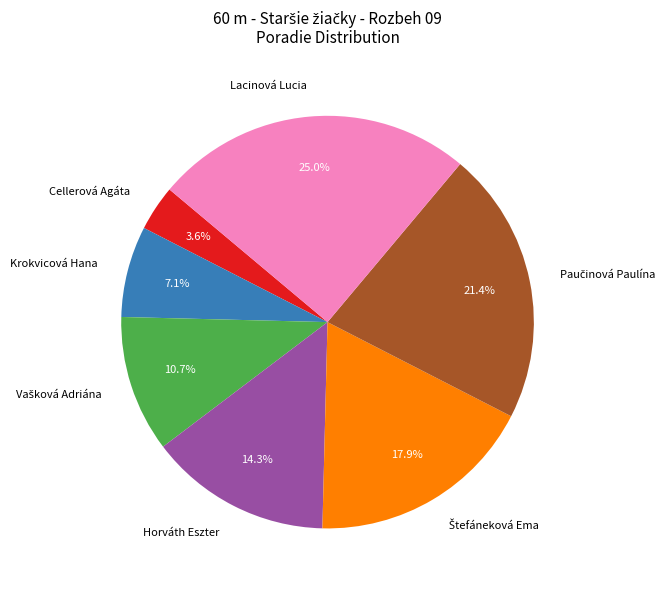

Is there any slice that represents more than half of the pie?

No